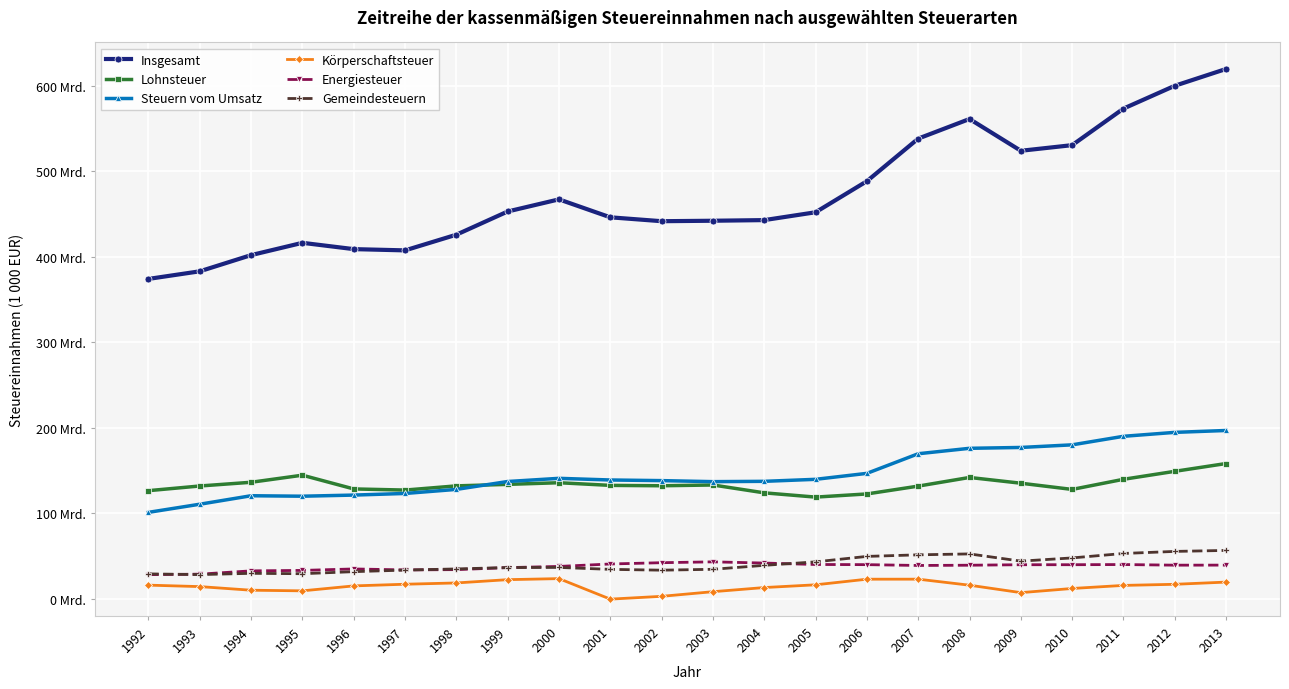

What is the difference between the maximum and minimum values in the Insgesamt series?

245580594